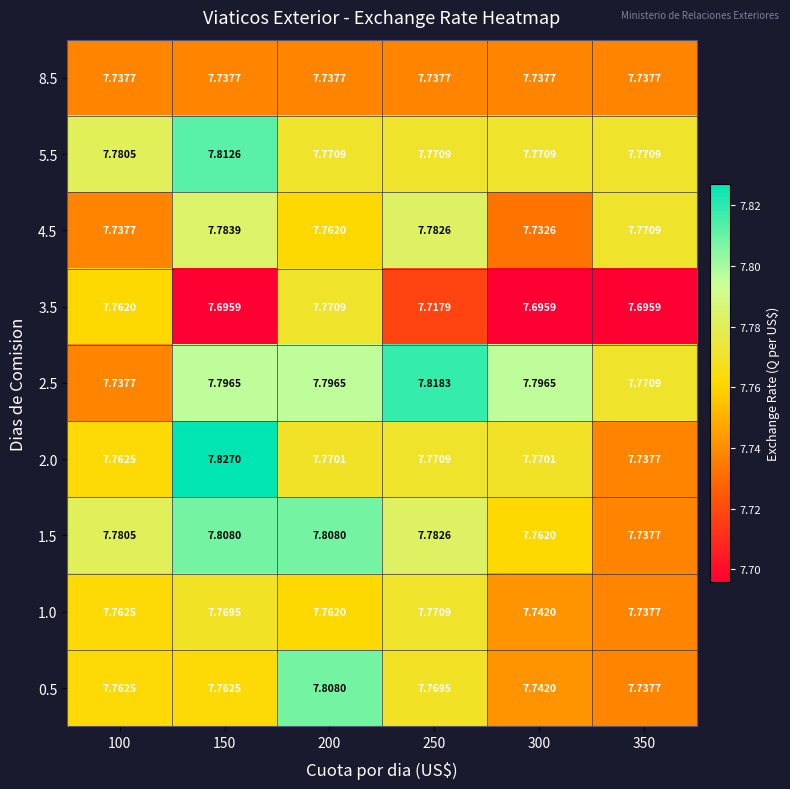

Count the number of data series in this chart.

9